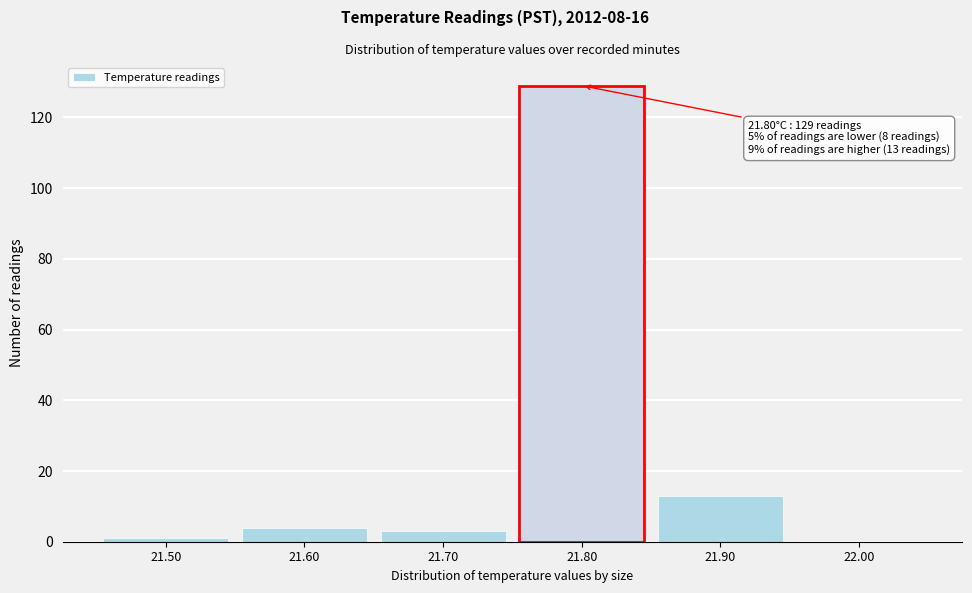

Reading left to right, extract all data points from this chart.

21.50=1	21.60=4	21.70=3	21.80=129	21.90=13	22.00=0